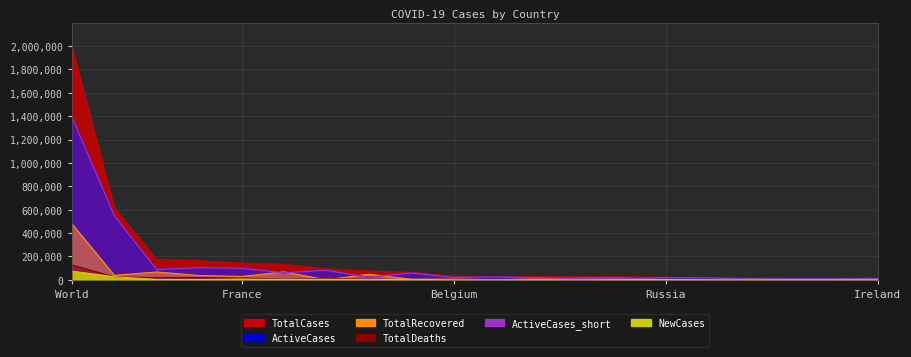

At how many categories does at least one series exceed 1731811?

1